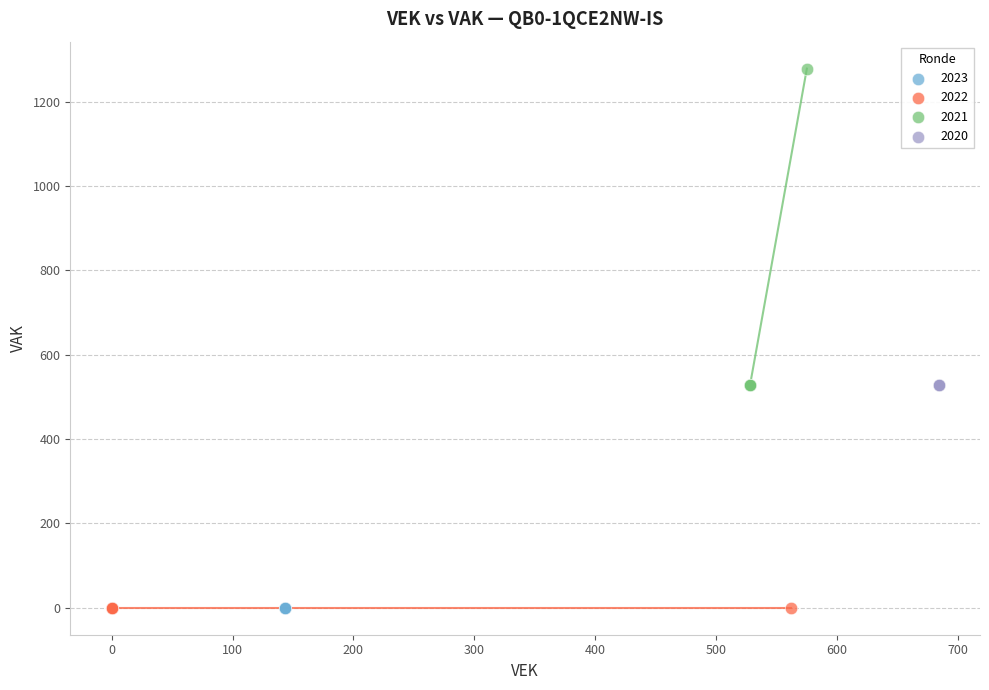

What are all the series names shown in the legend?

2023, 2022, 2021, 2020